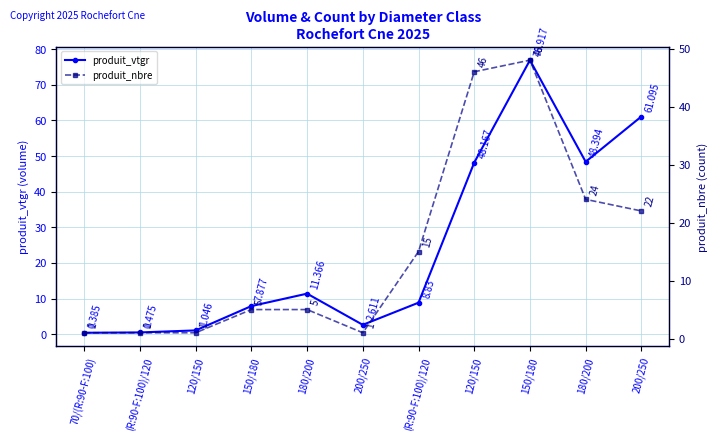

Which series has the widest spread of values?

produit_vtgr